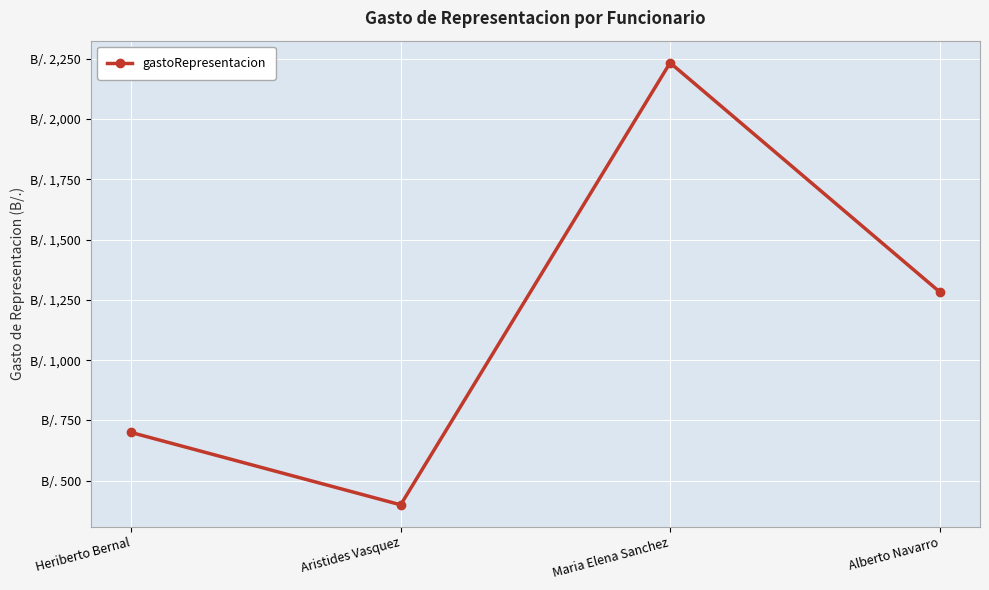

Does the chart have visible grid lines?

Yes